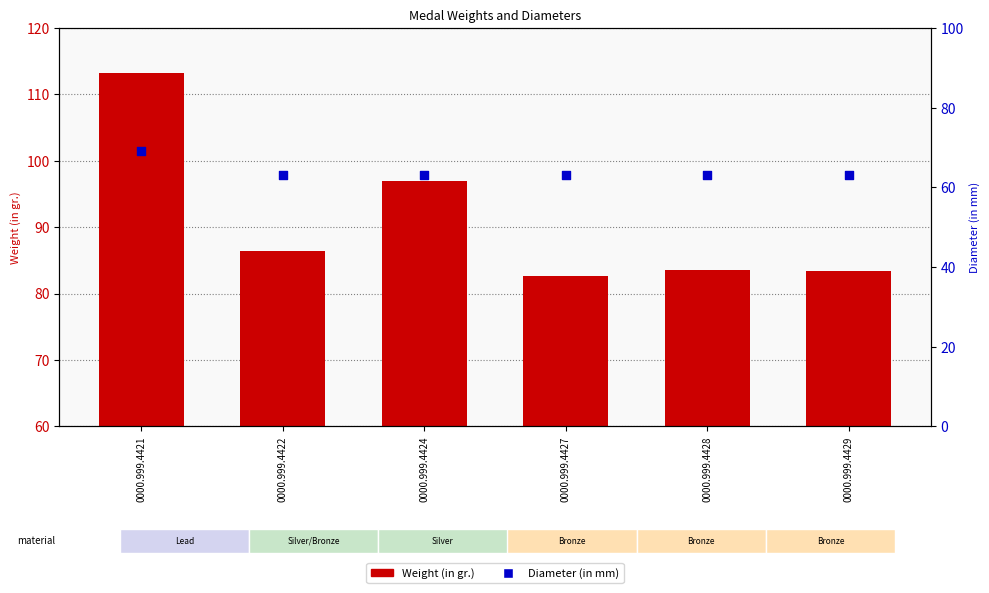

Which series has the largest Y range (max minus min)?

Weight (in gr.)